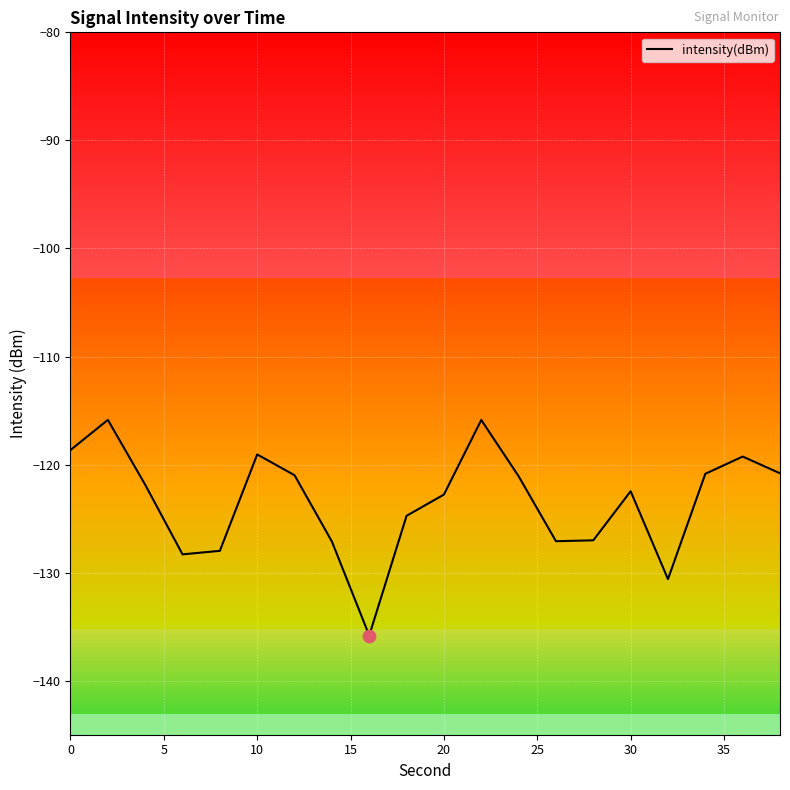

True or false: intensity(dBm) has a value of -158.0 at 0.

False